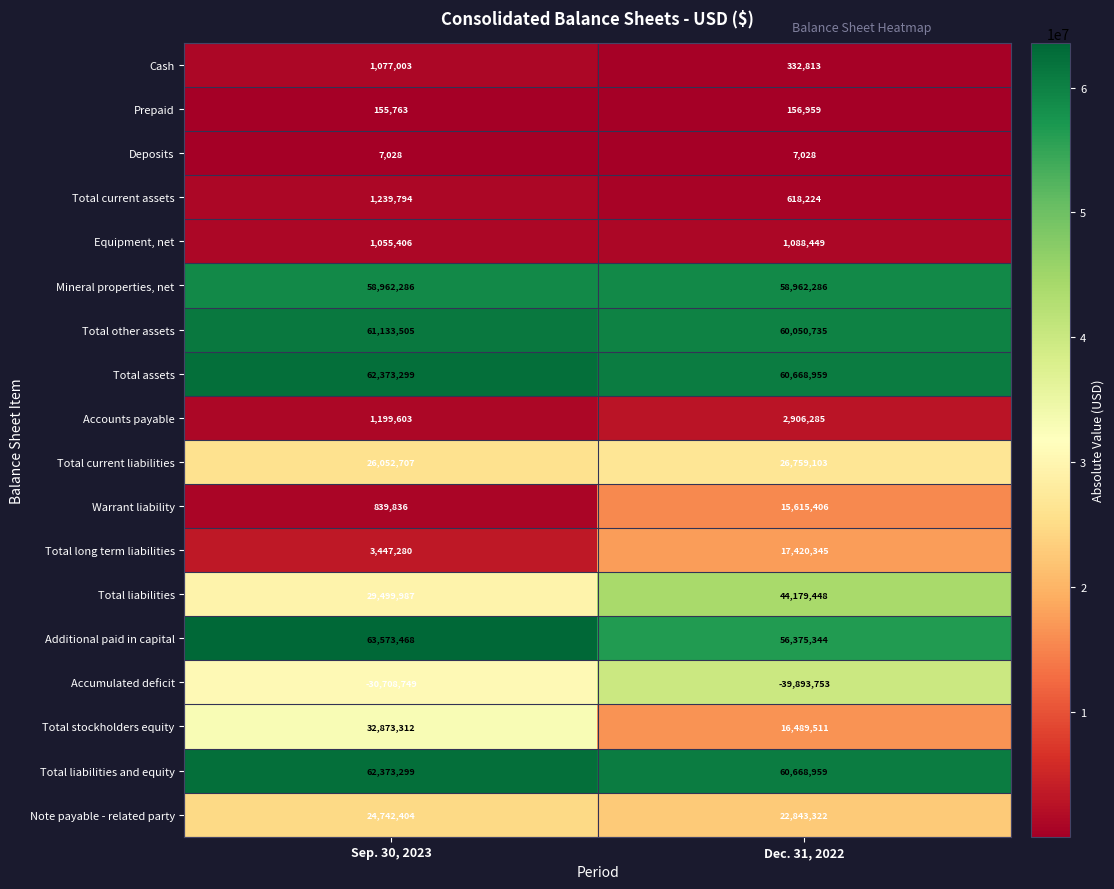

What is the total value across all series at Sep. 30, 2023?

399897231